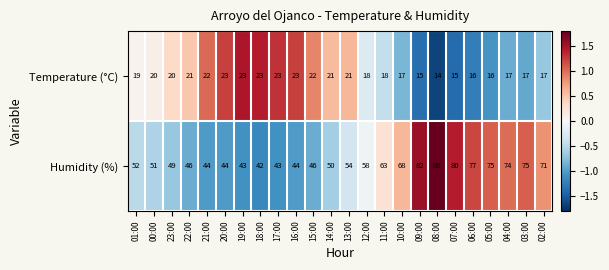

List the series in order of their peak value, lowest first.

Temperature (°C), Humidity (%)